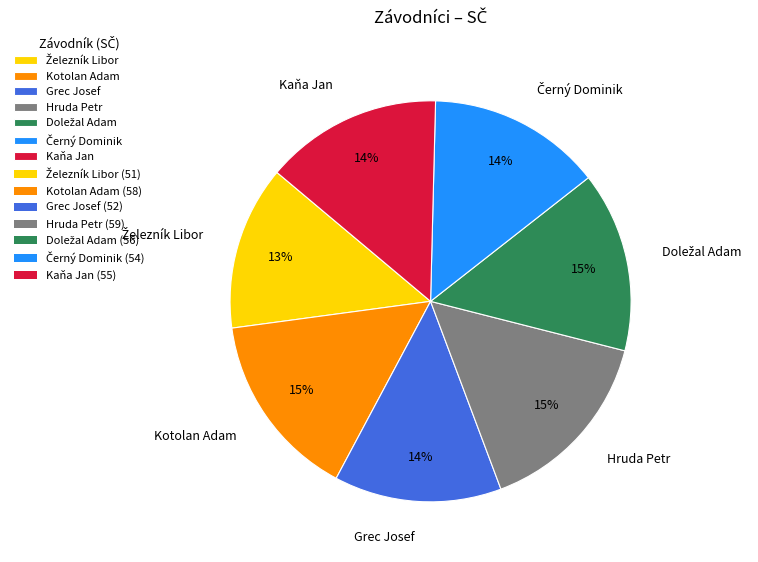

Is the sum of Kaňa Jan and Kotolan Adam greater than half?

No